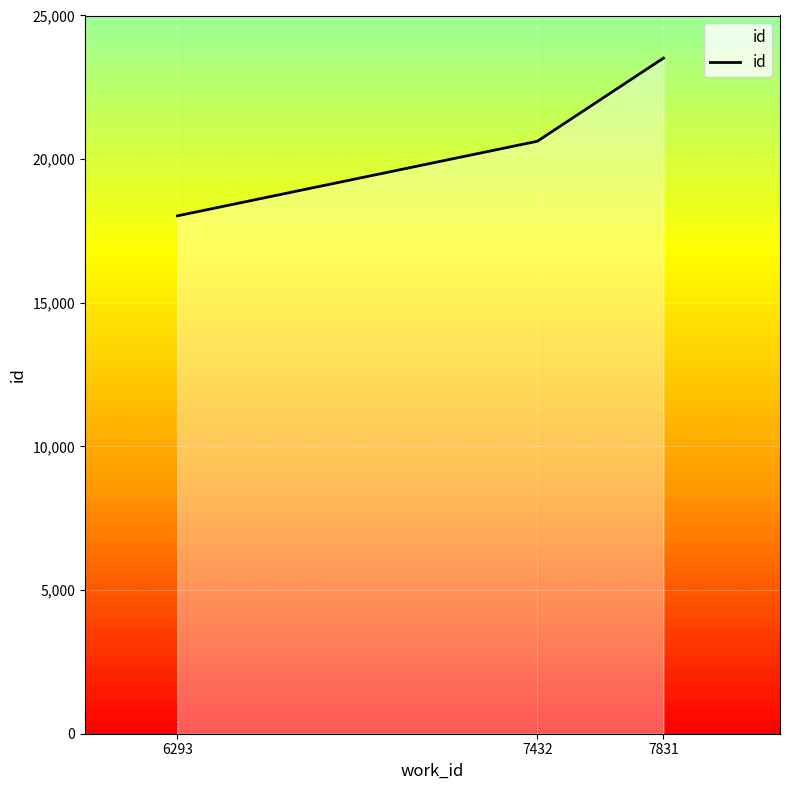

What is the minimum value shown in the chart?

18027